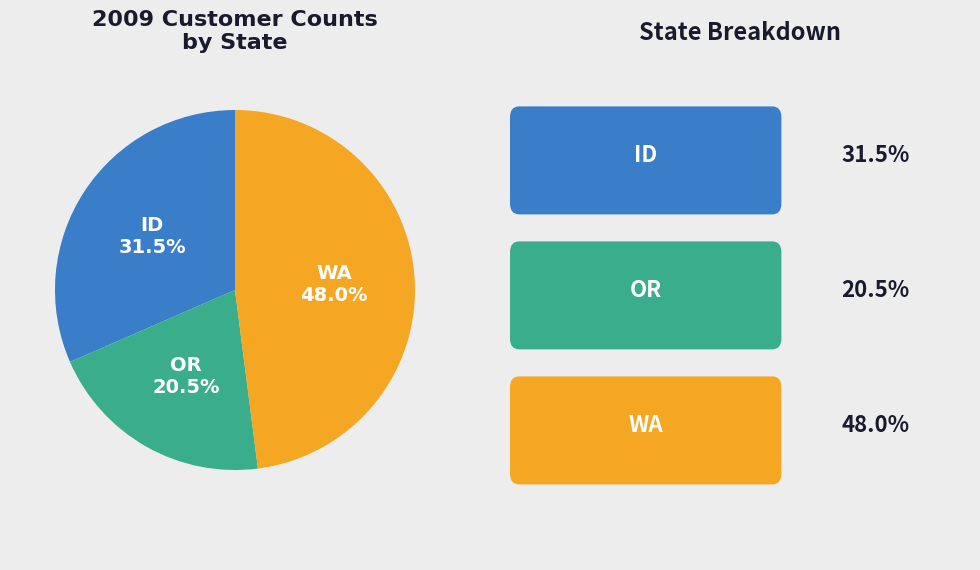

Does any single category account for the majority?

No